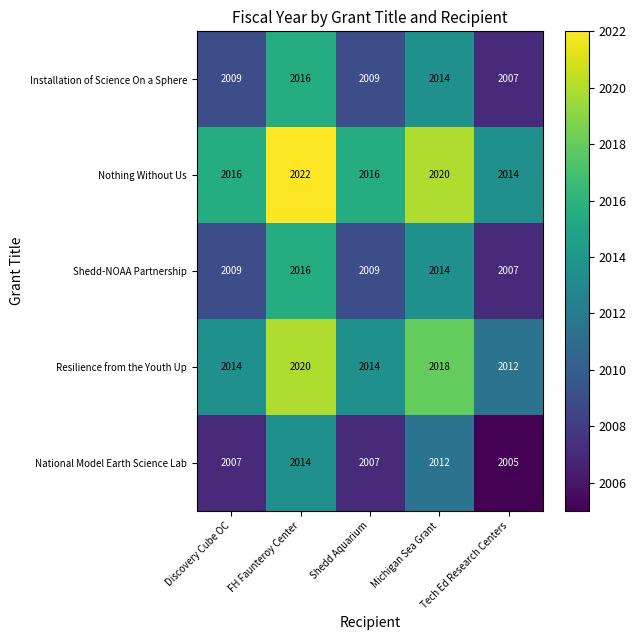

What is the minimum value for Resilience from the Youth Up?

2012